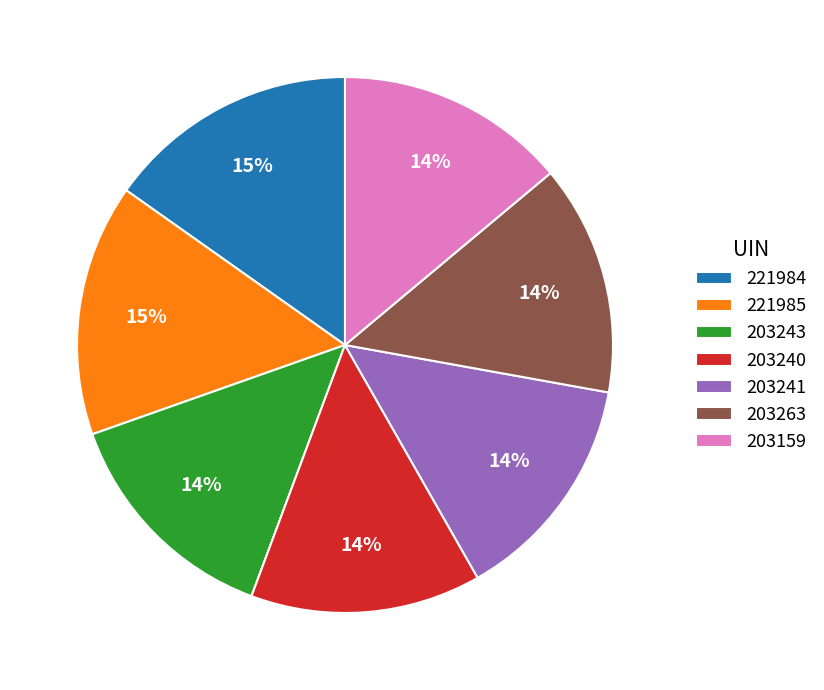

Combined, do 221985 and 203159 account for over 50%?

No